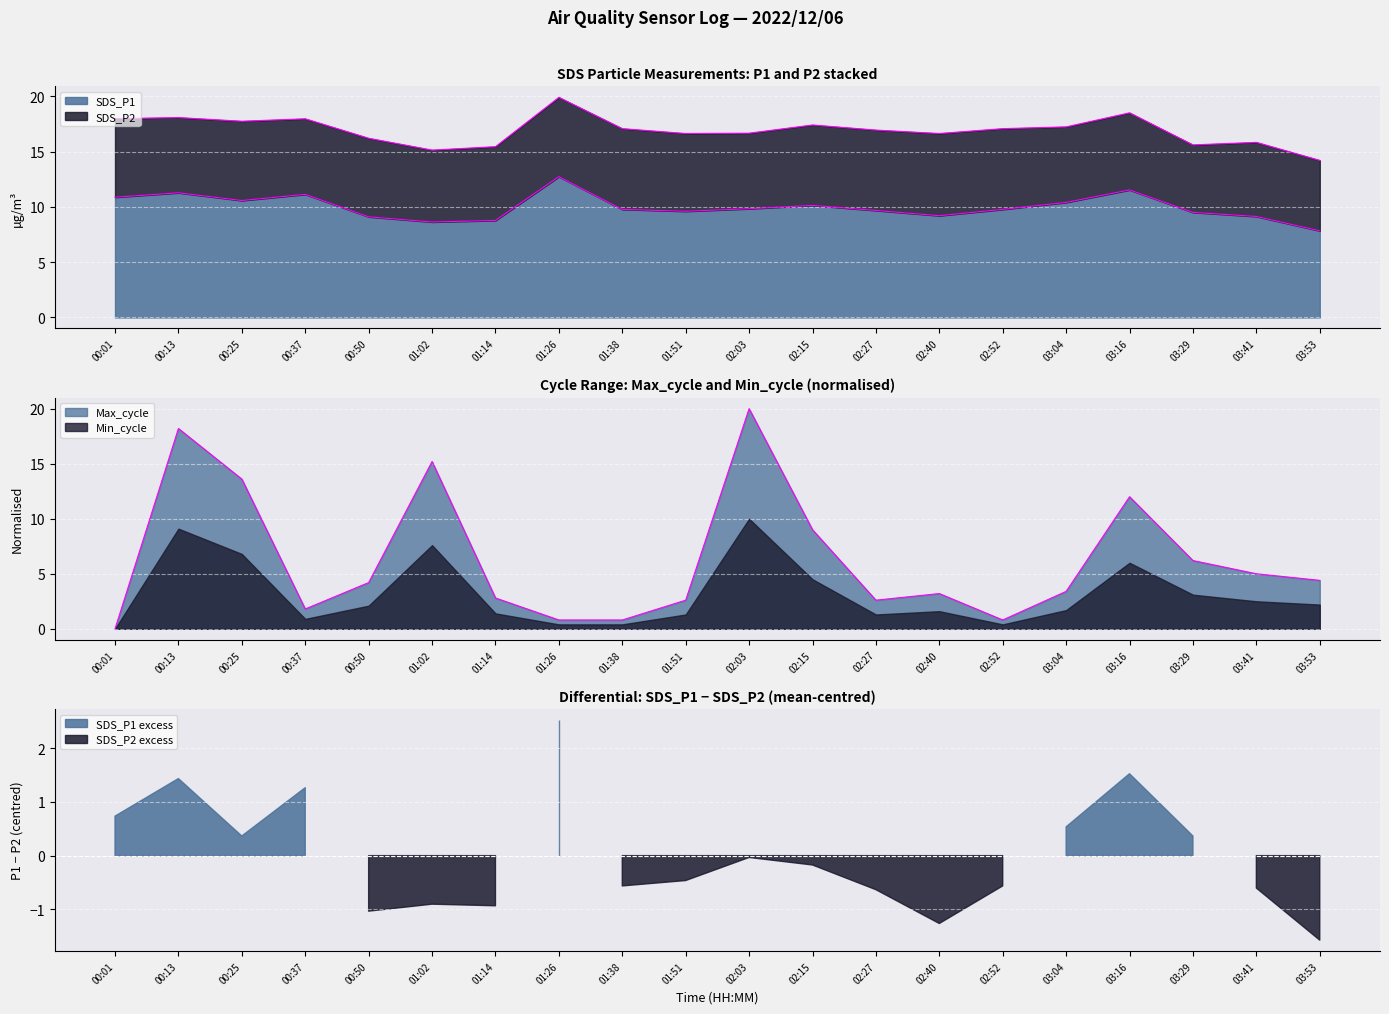

What position from the left is 03:04?

16